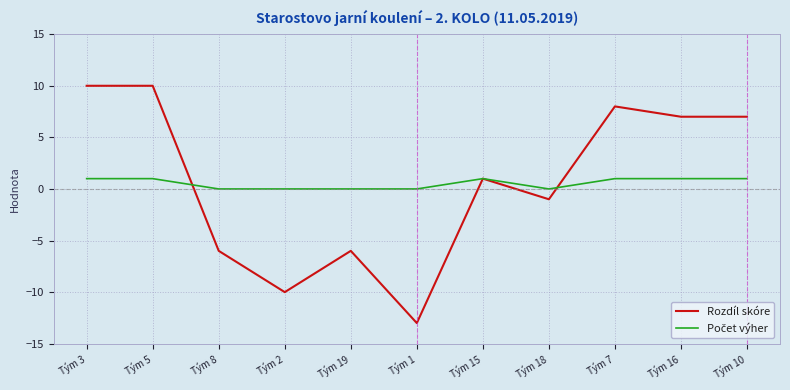

Which series has the widest spread of values?

Rozdíl skóre